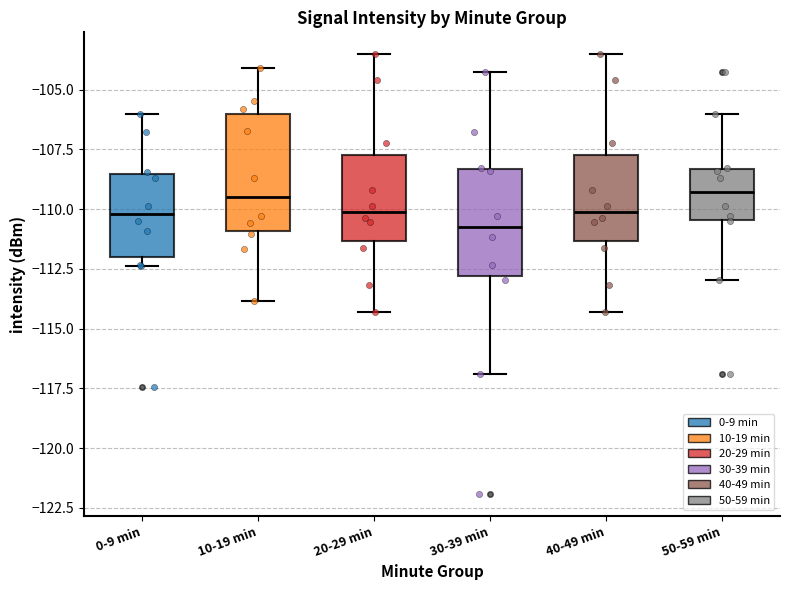

Reading left to right, transcribe this box plot: for each box, give where its median line is, the range the box spans, and where its two whiskers end, as read against the y-axis. The values are not printed on the chart, so give them approximately, as read against the axis.

0-9 min: median -110.0, box -112.0 to -108.5, whiskers -112.5 to -106.0
10-19 min: median -109.5, box -111.0 to -106.0, whiskers -114.0 to -104.0
20-29 min: median -110.0, box -111.5 to -107.5, whiskers -114.5 to -103.5
30-39 min: median -110.5, box -113.0 to -108.5, whiskers -117.0 to -104.5
40-49 min: median -110.0, box -111.5 to -107.5, whiskers -114.5 to -103.5
50-59 min: median -109.5, box -110.5 to -108.5, whiskers -113.0 to -106.0